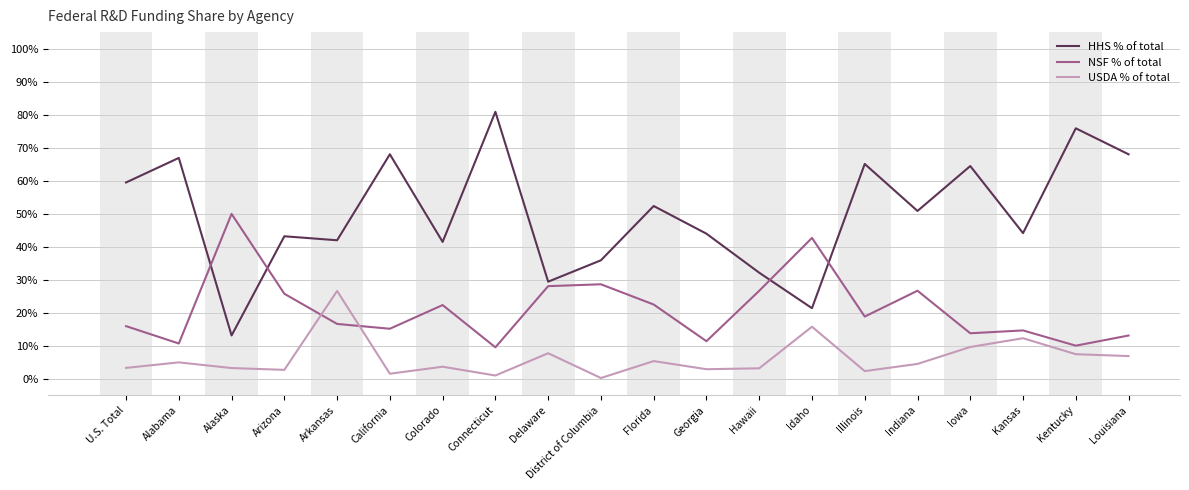

Which label corresponds to the largest value in the chart?

Connecticut